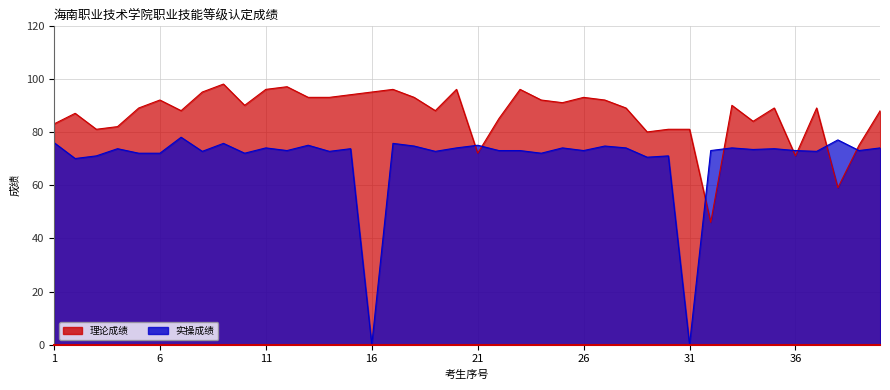

At 31, list the series in order from largest to smallest.

理论成绩, 实操成绩